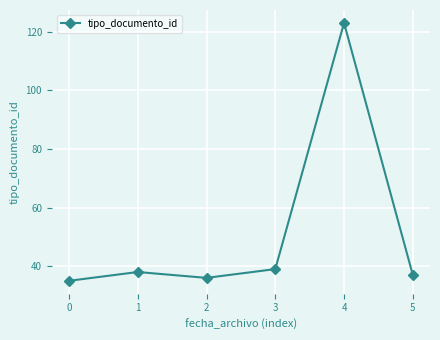

What is the sum of the values at 4 and 1?

161